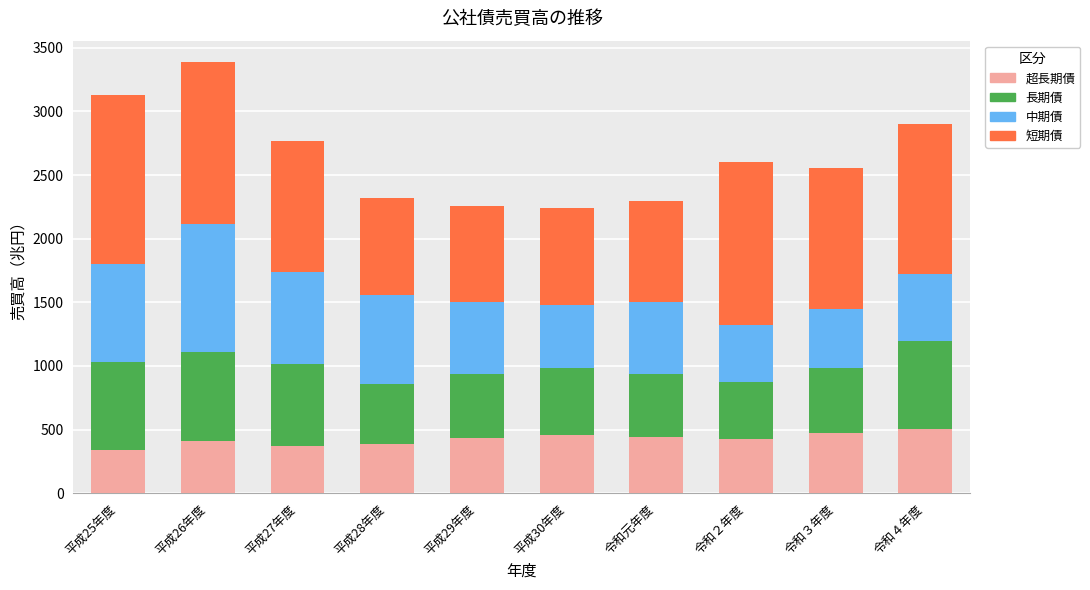

What is the total value across all series at 平成29年度?

2257.1